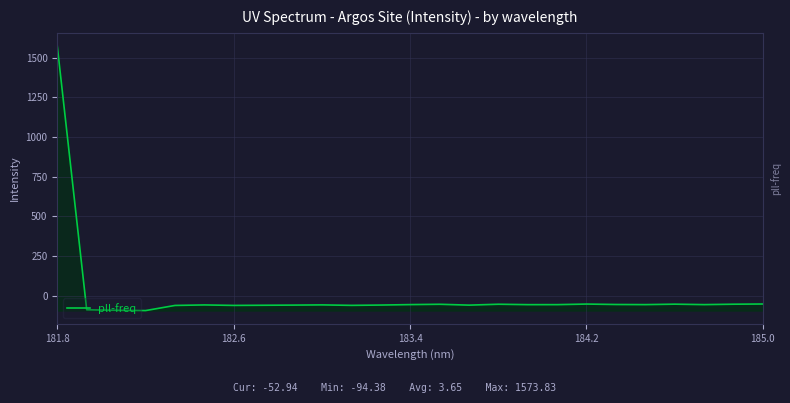

What is the minimum value shown in the chart?

-94.4